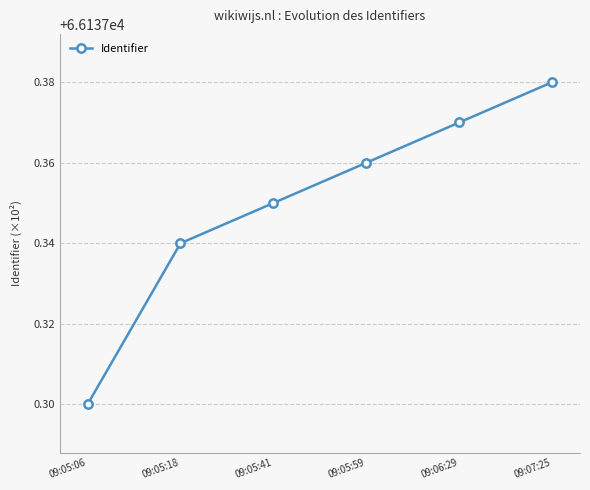

What is the label of the 3rd point from the right?

09:05:59